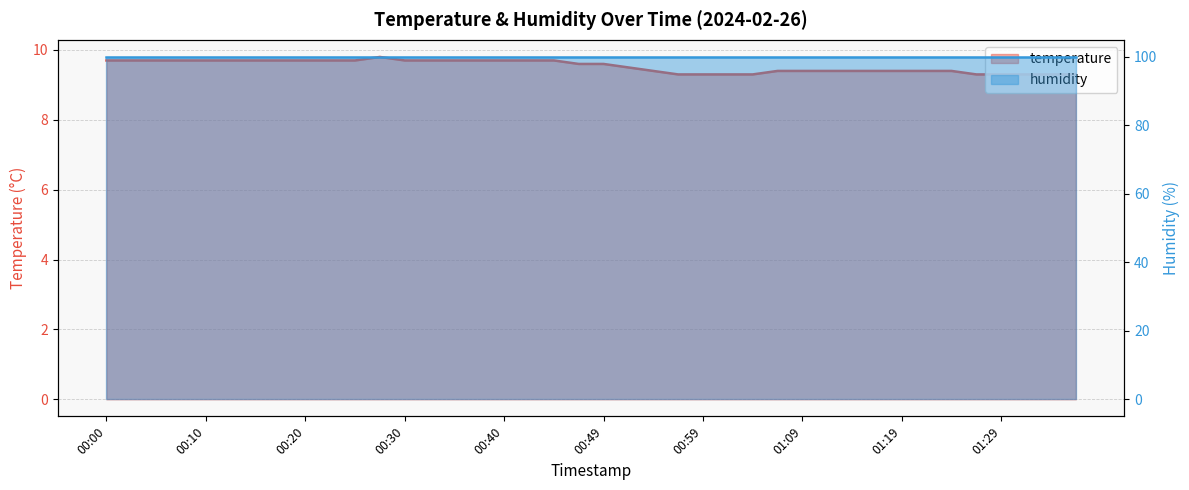

List the labels in order of value, smallest first.

00:57, 00:59, 01:02, 01:04, 01:26, 01:29, 01:31, 01:34, 01:36, 00:54, 01:07, 01:09, 01:11, 01:14, 01:16, 01:19, 01:21, 01:24, 00:52, 00:47, 00:49, 00:00, 00:03, 00:05, 00:08, 00:10, 00:13, 00:15, 00:17, 00:20, 00:22, 00:25, 00:30, 00:32, 00:35, 00:37, 00:40, 00:42, 00:44, 00:27